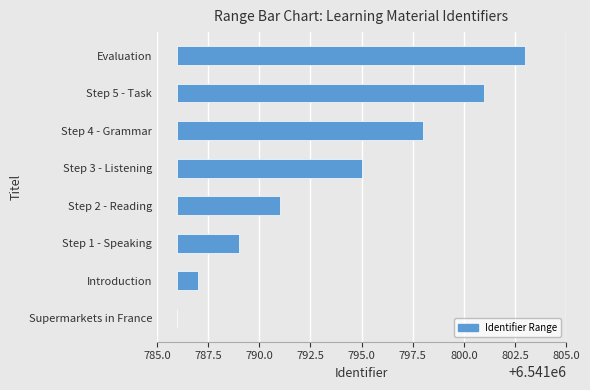

At how many categories does at least one series exceed 6541798?

2